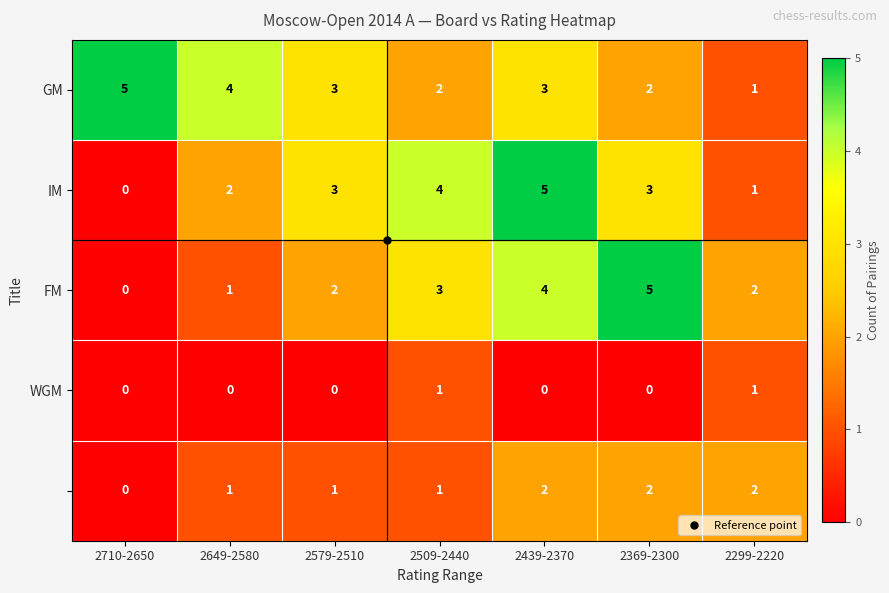

What is the maximum value shown in the chart?

5